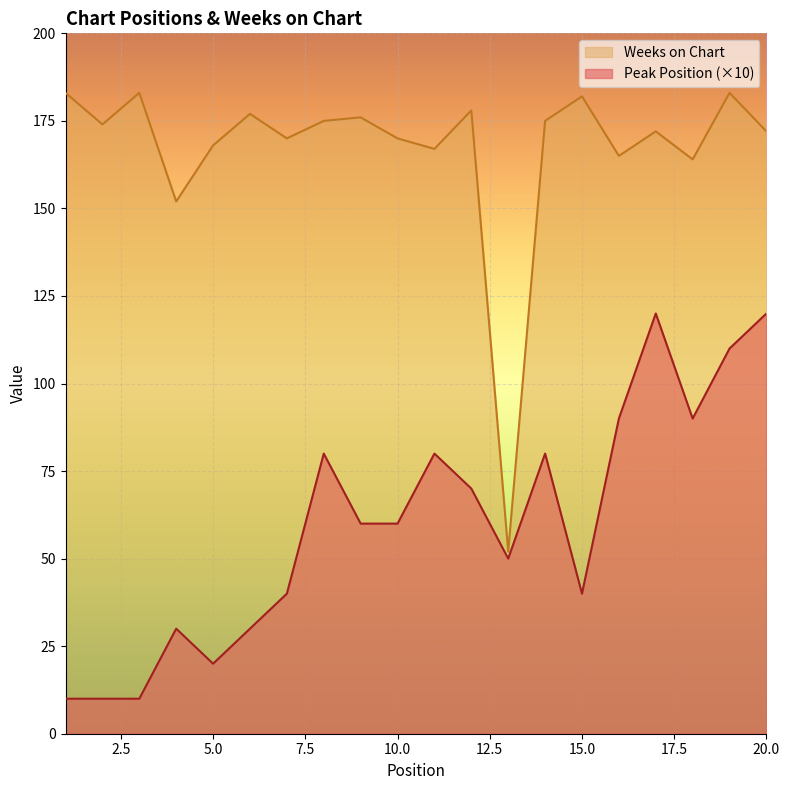

What is the spread (max minus min) of values at 4?

122